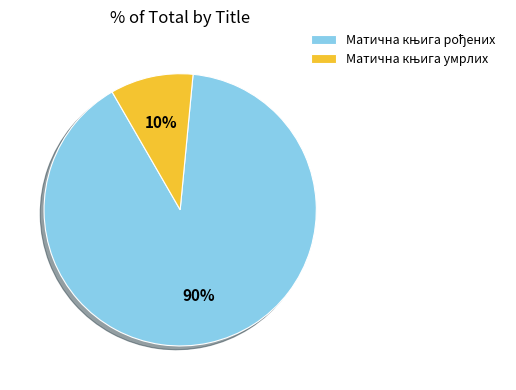

To the nearest percent, what is the average slice percentage?

50%